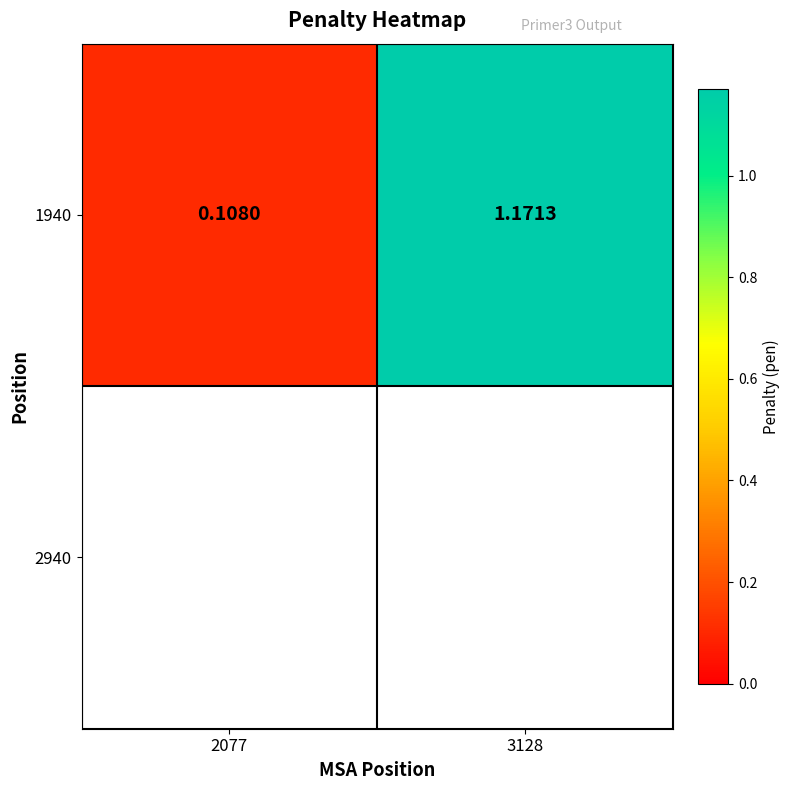

Reading left to right, what are all the values shown in this chart?

0.1	1.2